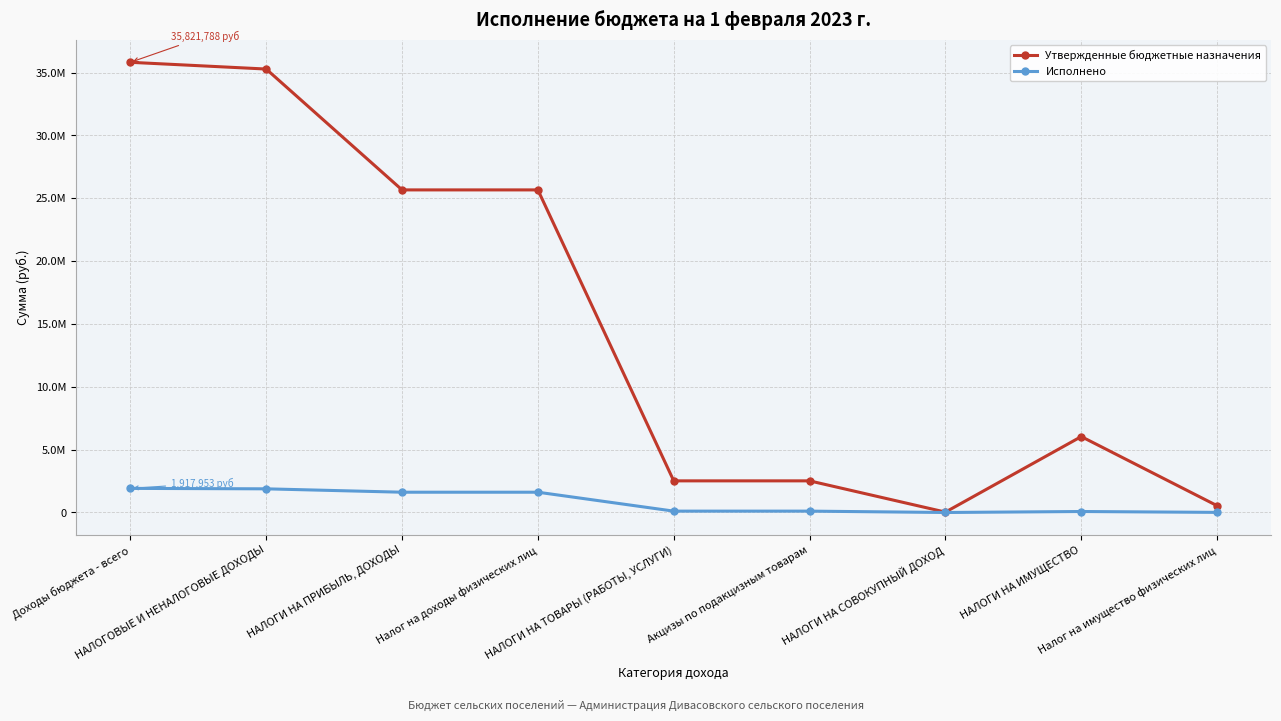

True or false: Исполнено and Утвержденные бюджетные назначения cross at least once.

False